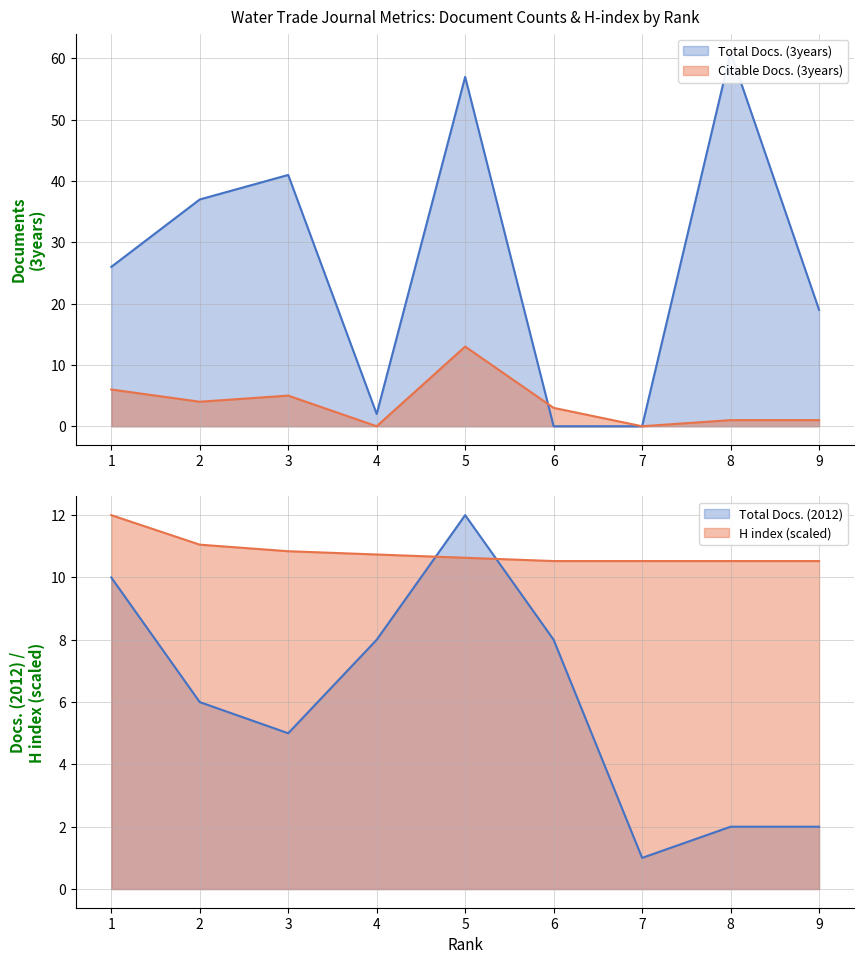

Reading right to left, transcribe all the data shown in this chart.

Total Docs. (3years): 9=19.0	8=61.0	7=0.0	6=0.0	5=57.0	4=2.0	3=41.0	2=37.0	1=26.0
Citable Docs. (3years): 9=1.0	8=1.0	7=0.0	6=3.0	5=13.0	4=0.0	3=5.0	2=4.0	1=6.0
Total Docs. (2012): 9=2.0	8=2.0	7=1.0	6=8.0	5=12.0	4=8.0	3=5.0	2=6.0	1=10.0
H index: 9=10.5	8=10.5	7=10.5	6=10.5	5=10.6	4=10.7	3=10.8	2=11.1	1=12.0